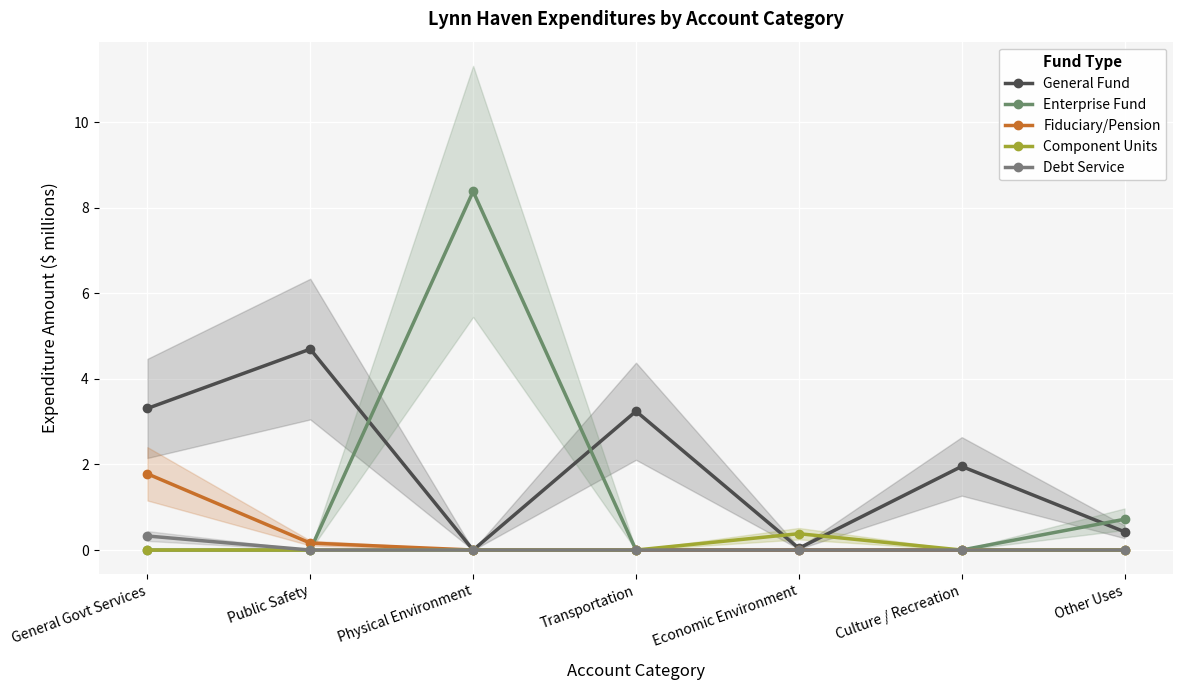

What position from the left is General Govt Services?

1